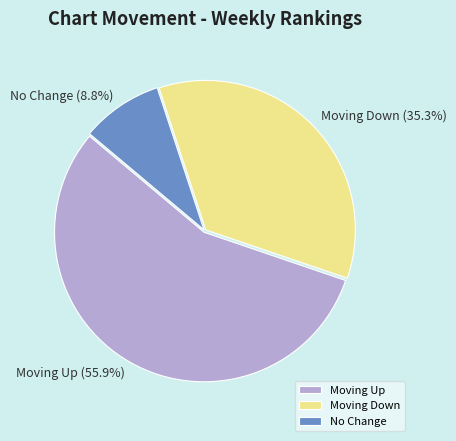

Which category has the biggest portion of the pie?

Moving Up